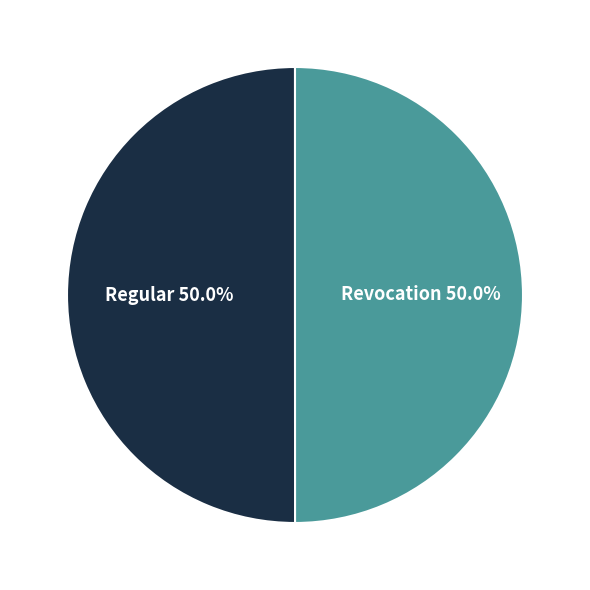

True or false: Revocation accounts for 50% of the total.

True